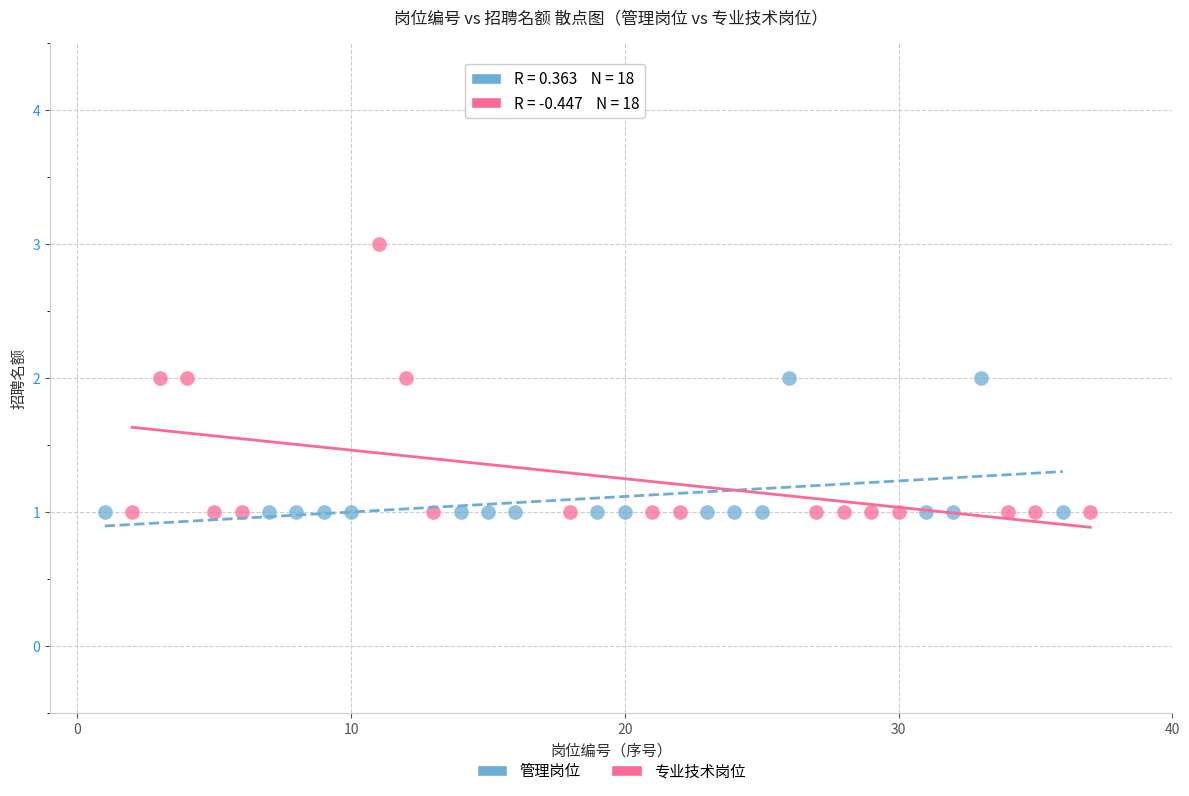

Which series has the largest Y range (max minus min)?

专业技术岗位